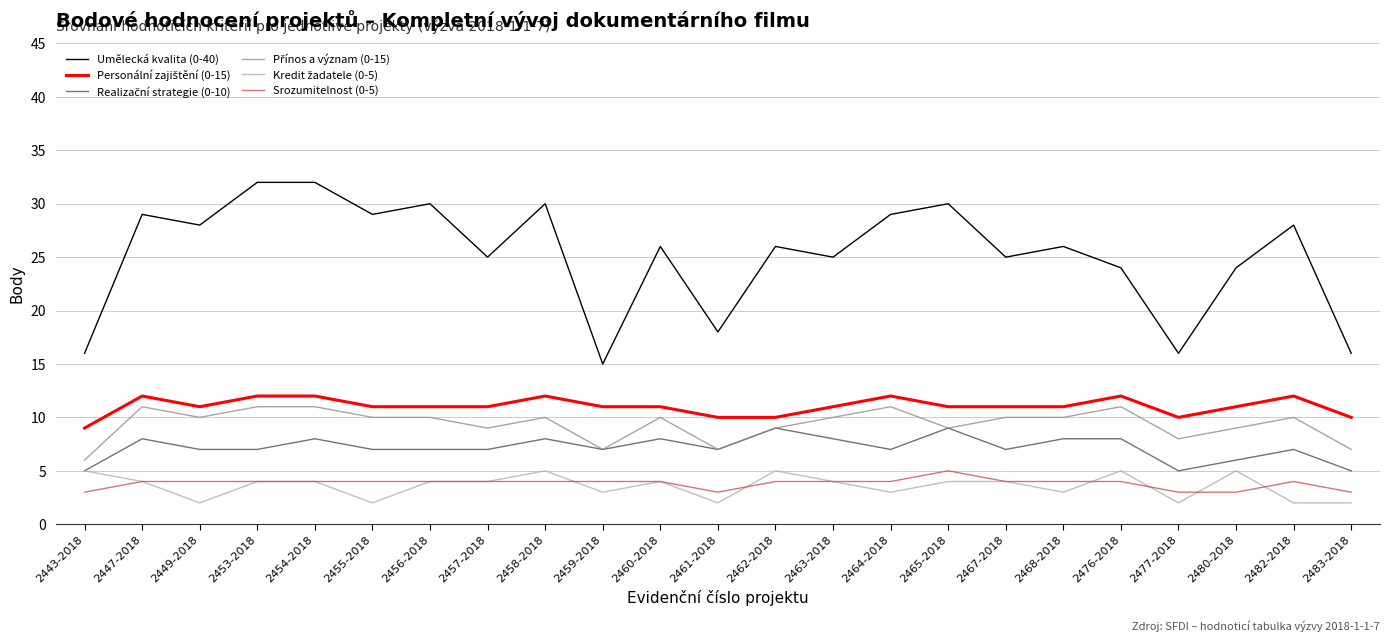

How many series are shown in this chart?

6